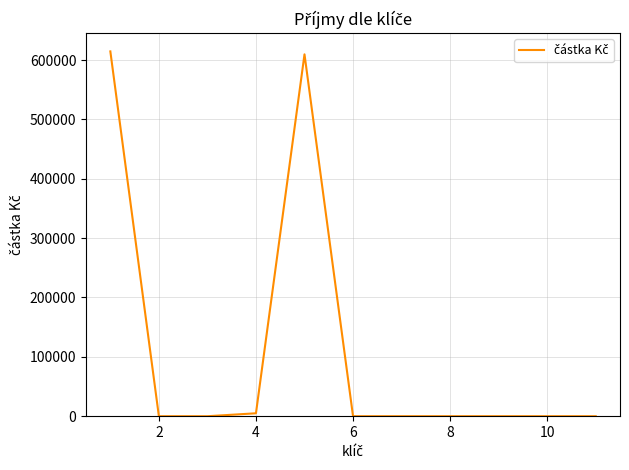

What is the difference between the maximum and minimum values?

614534